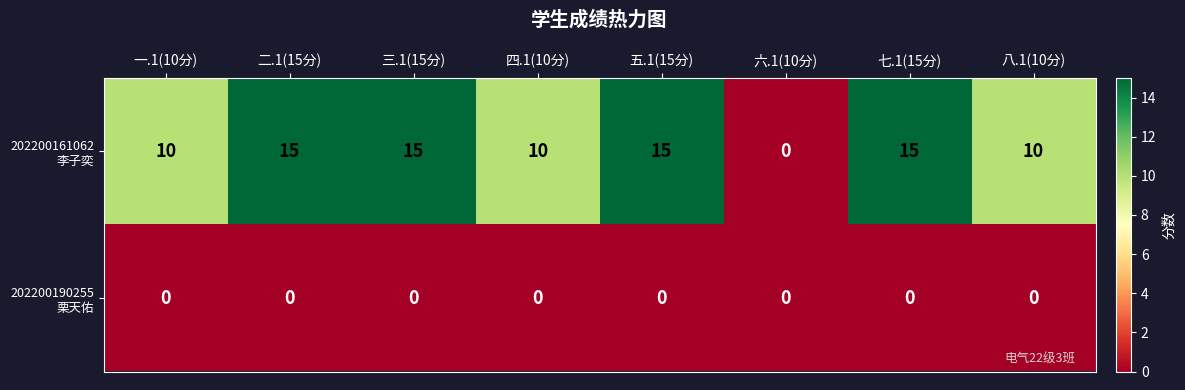

What is the greatest value displayed?

15